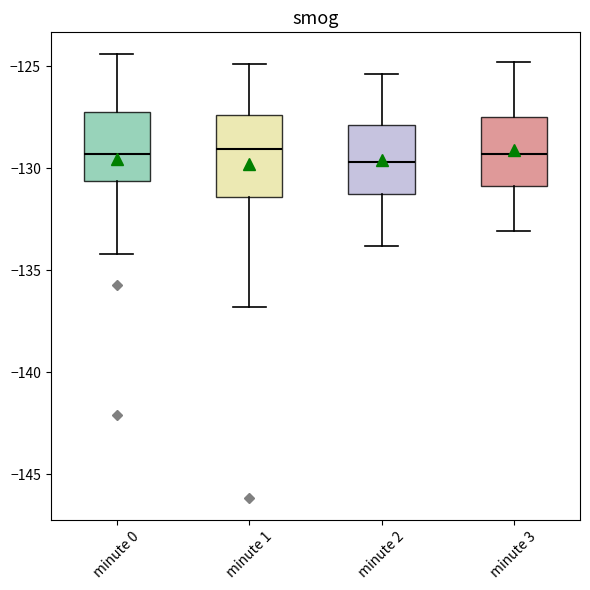

Where is the lower edge of the box for minute 1 on the y-axis? The values are not printed on the chart, so give them approximately, as read against the axis.

-131.5